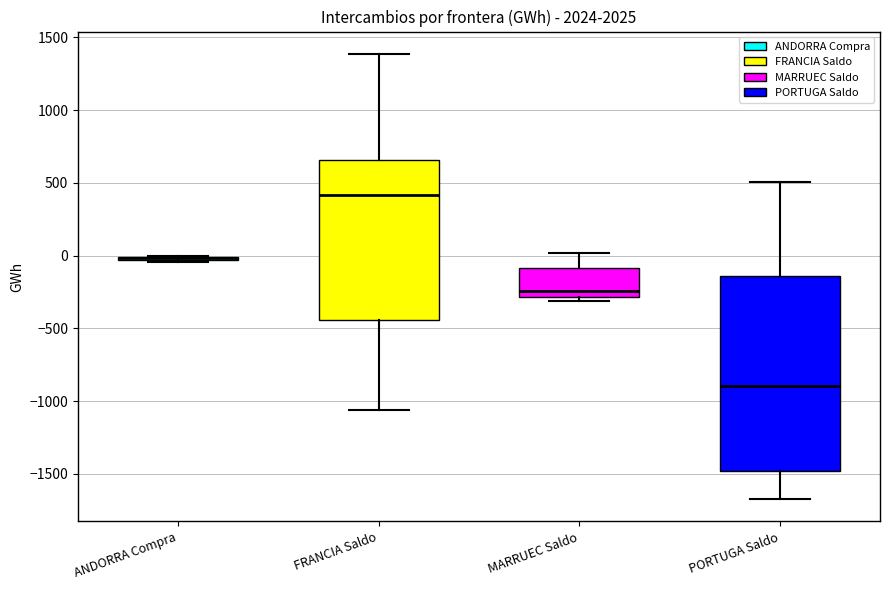

Where is the upper edge of the box for FRANCIA Saldo on the y-axis? The values are not printed on the chart, so give them approximately, as read against the axis.

650